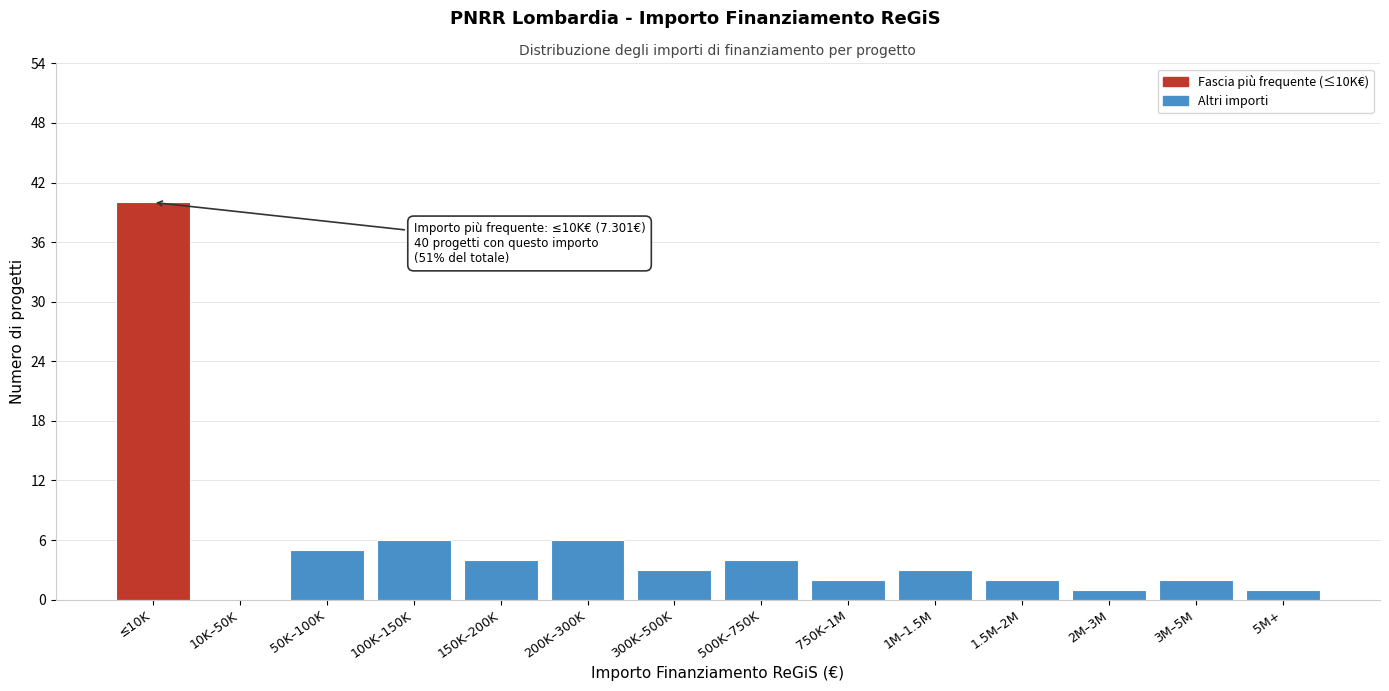

Reading right to left, transcribe all the data shown in this chart.

5M+=1	3M–5M=2	2M–3M=1	1.5M–2M=2	1M–1.5M=3	750K–1M=2	500K–750K=4	300K–500K=3	200K–300K=6	150K–200K=4	100K–150K=6	50K–100K=5	10K–50K=0	≤10K=40